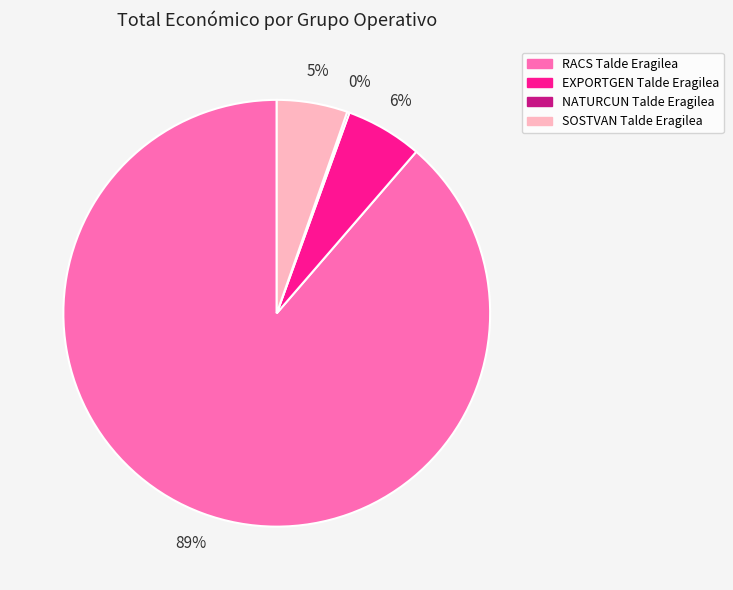

Do SOSTVAN Talde Eragilea and RACS Talde Eragilea together represent more than half of the pie?

Yes